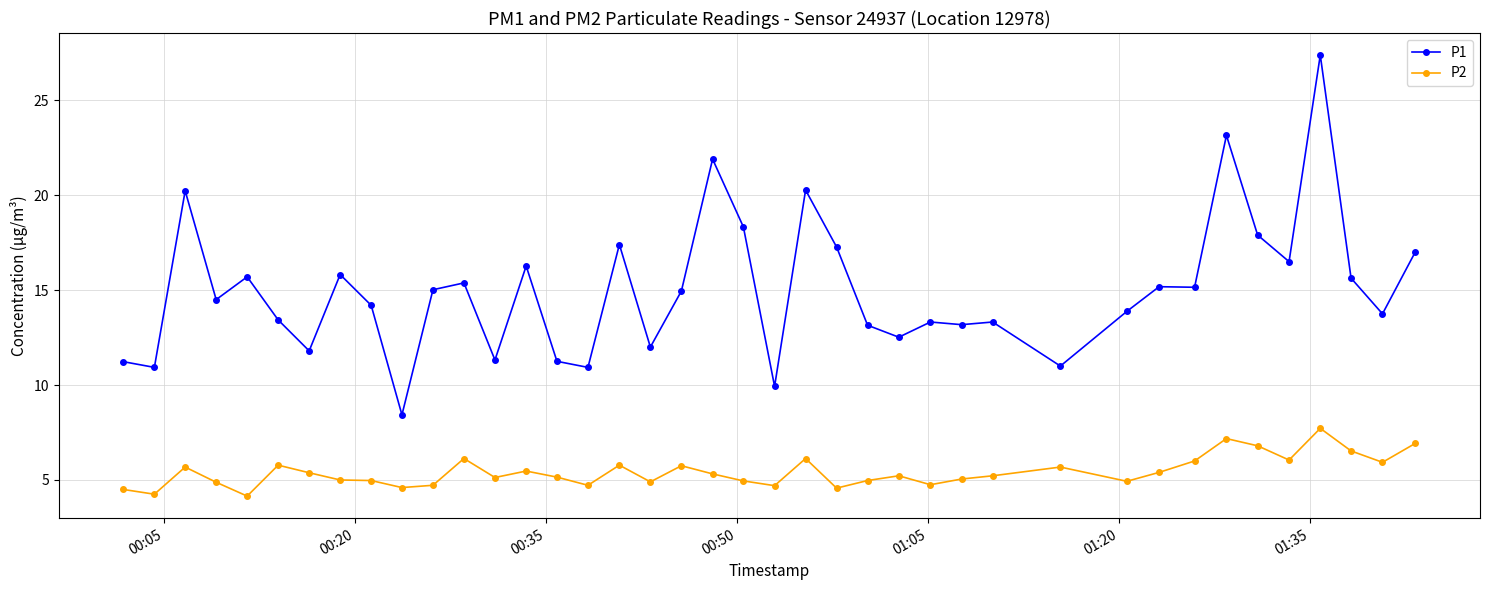

What is the smallest value displayed?

4.2